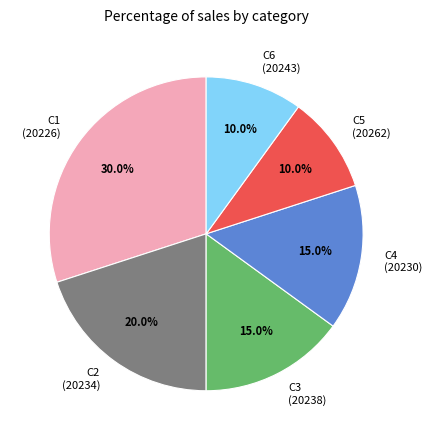

What is the ratio of the value at C2 (20234) to the value at C4 (20230)?

1.3